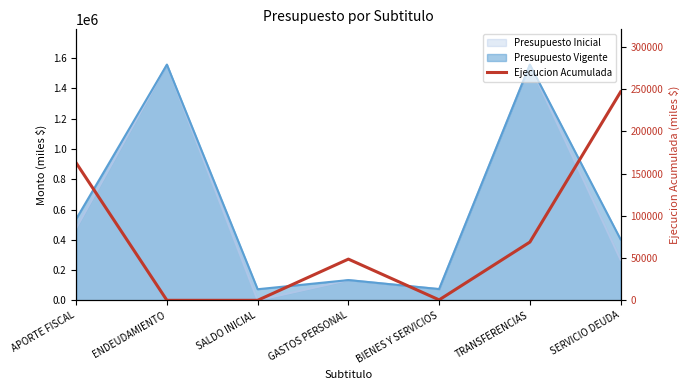

What is the difference between the maximum and minimum values?

246613